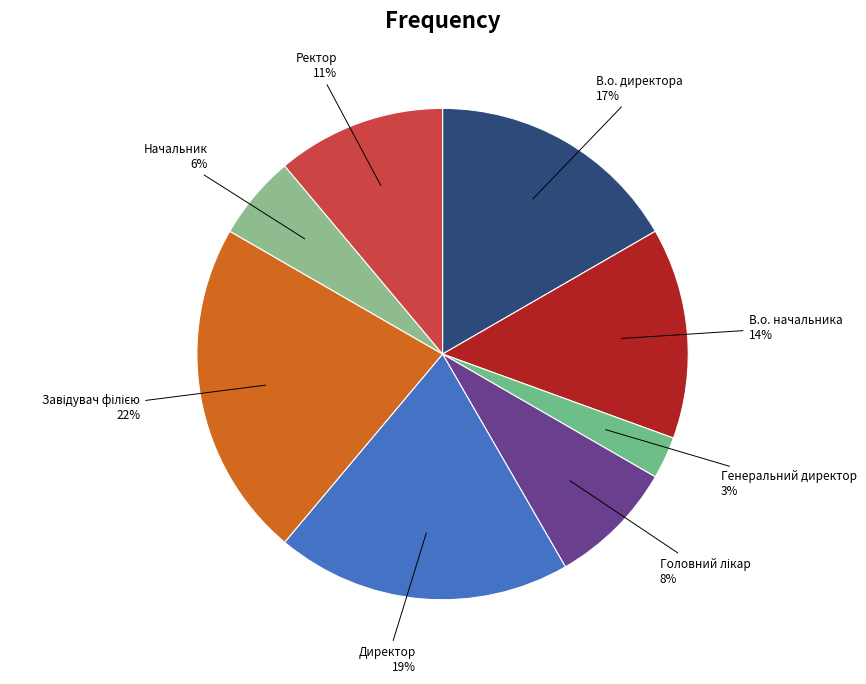

How many slices are in this pie chart?

8